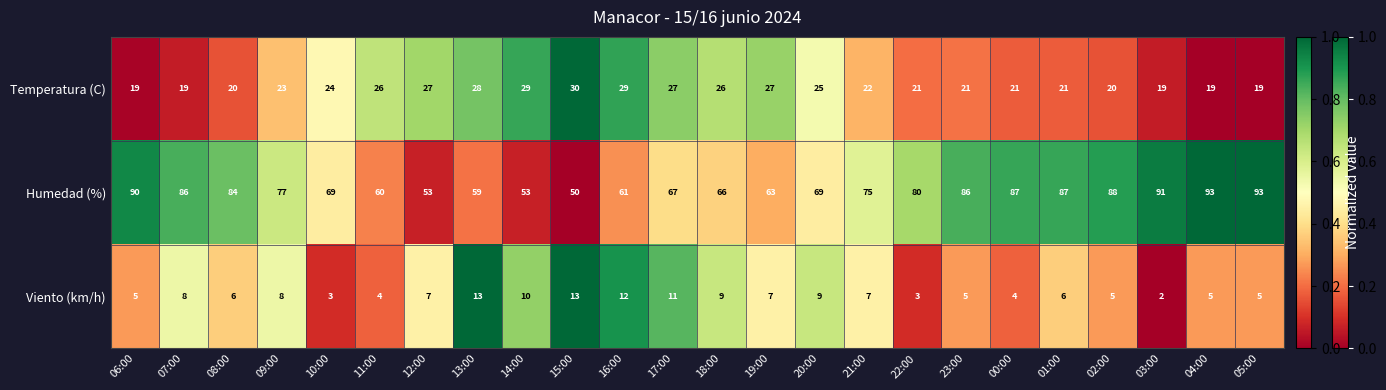

How many data points does each series have?

24